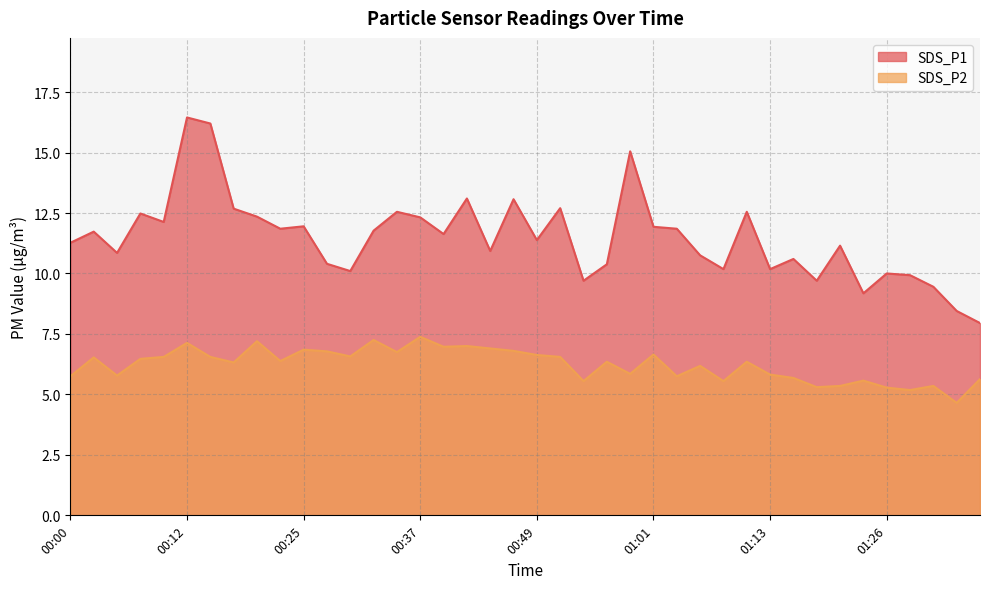

What are all the series names shown in the legend?

SDS_P1, SDS_P2